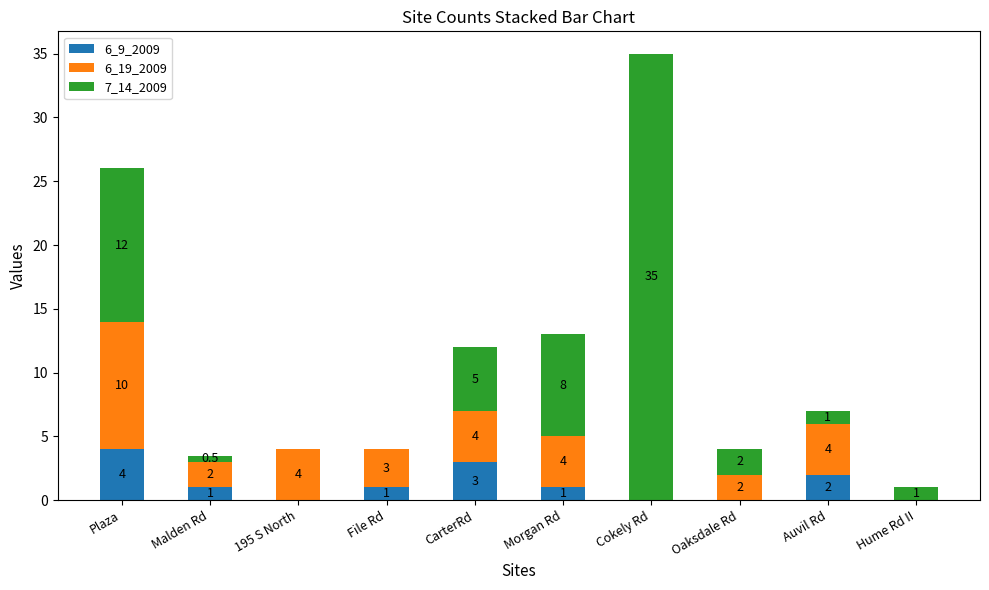

How many 6_9_2009 values are between 0 and 2?

8